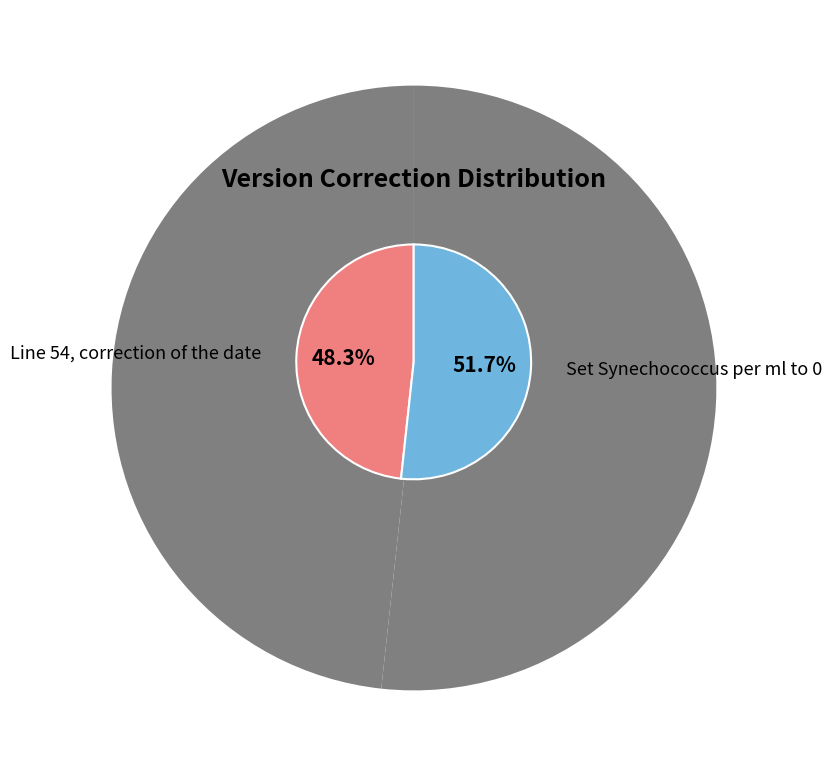

Which category accounts for the majority?

Set Synechococcus per ml to 0